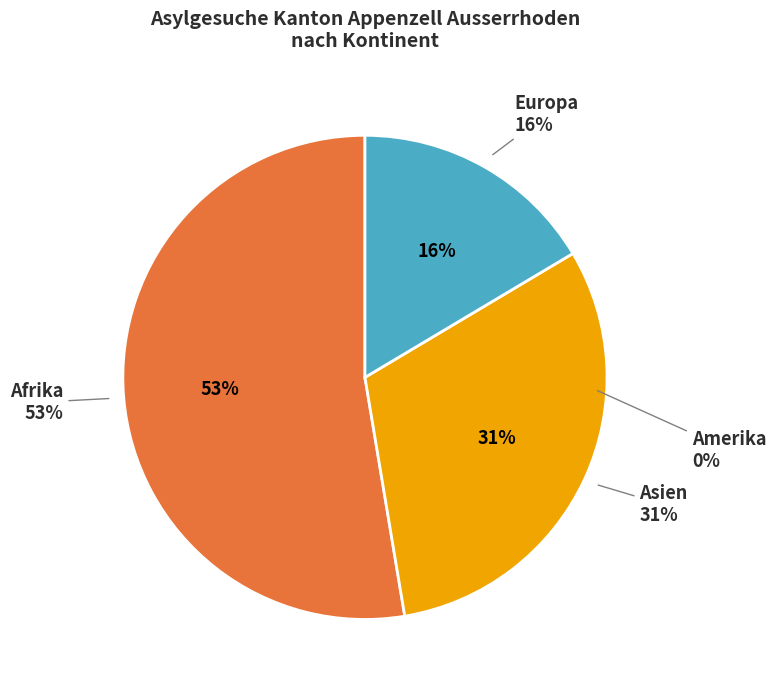

Is it true that Amerika is 6% of the pie?

False